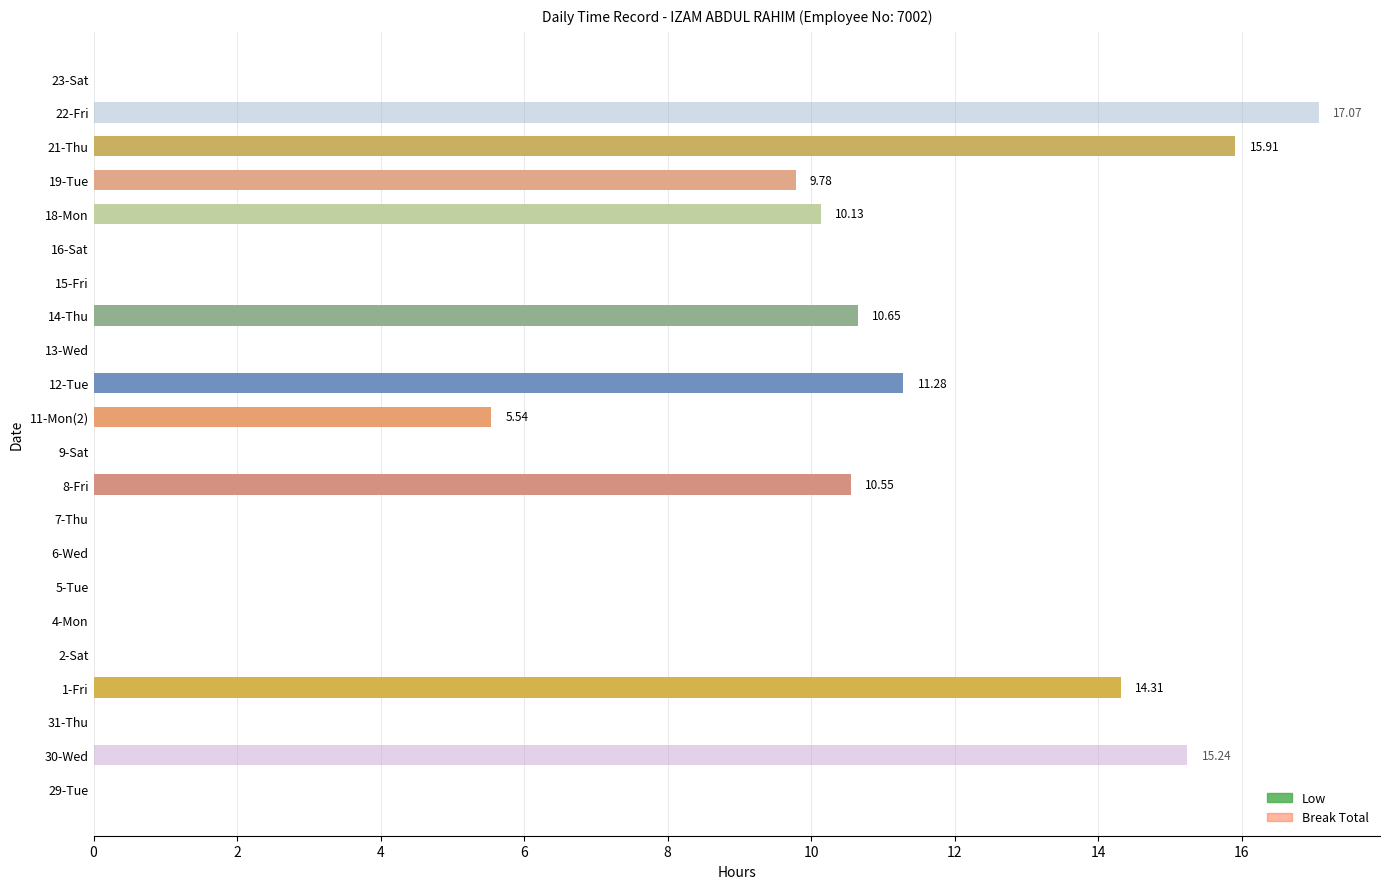

Which series changed the most between 4-Mon and 6-Wed?

Low